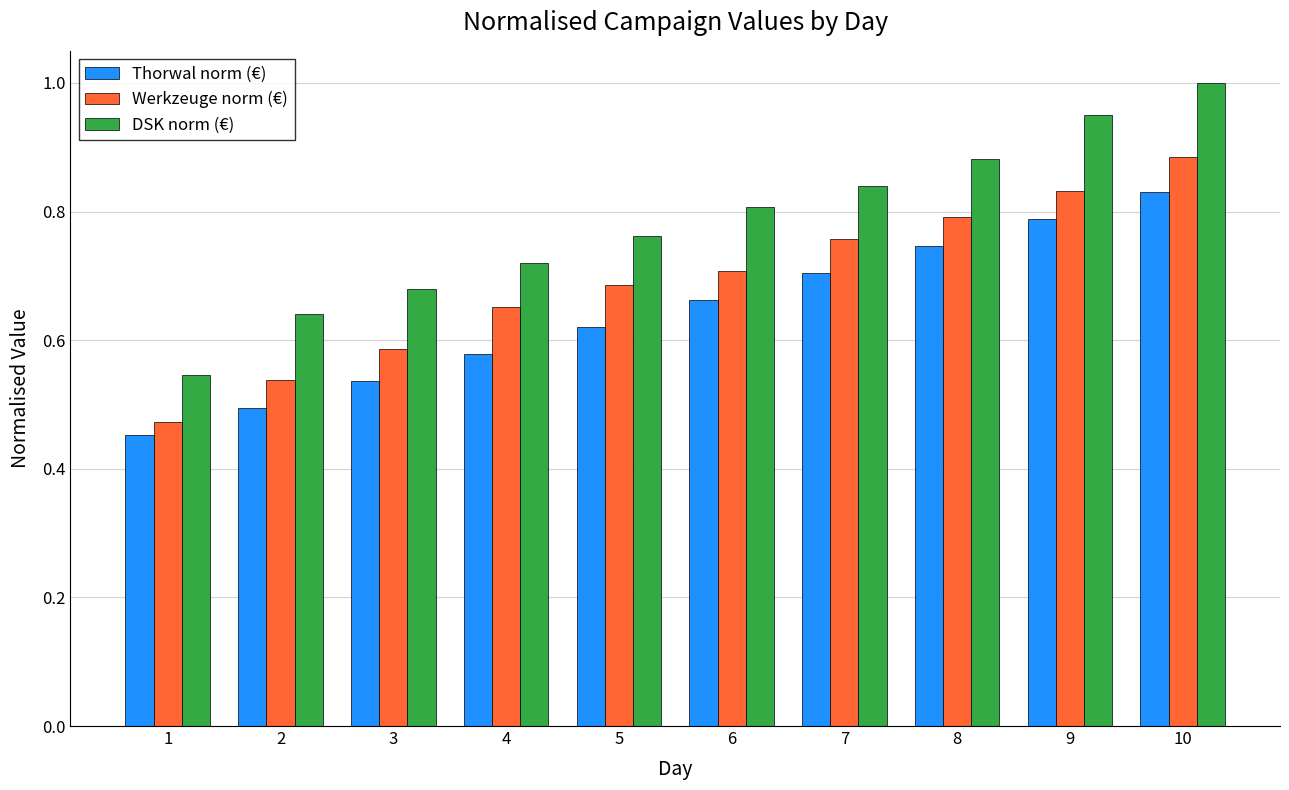

At which category is the sum across all series the highest?

10